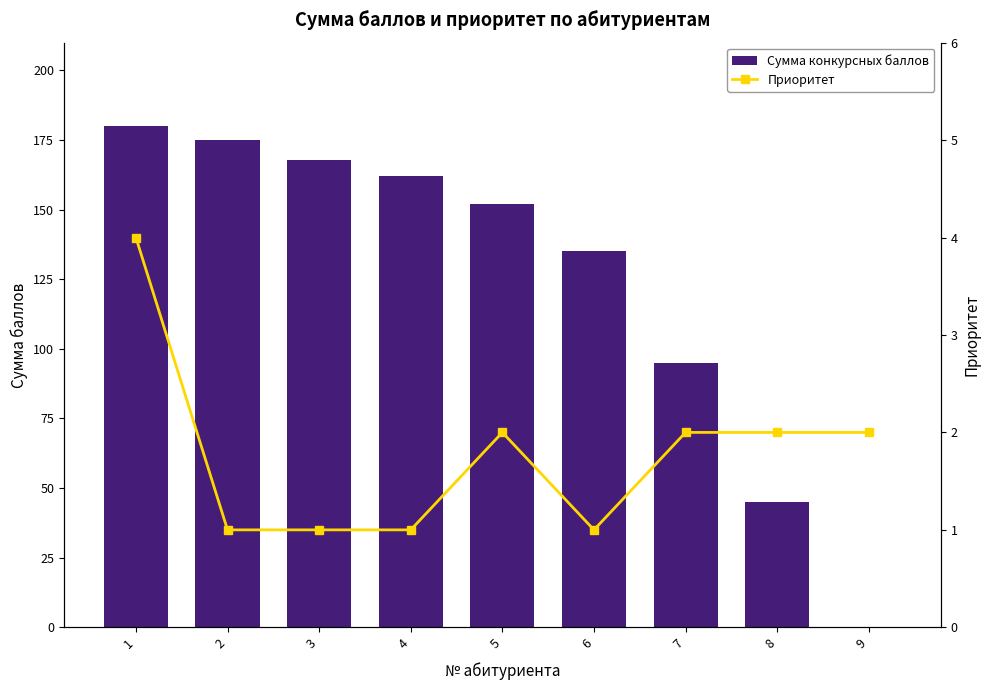

What is the value of the Сумма конкурсных баллов bar at the 6th from the left?

135